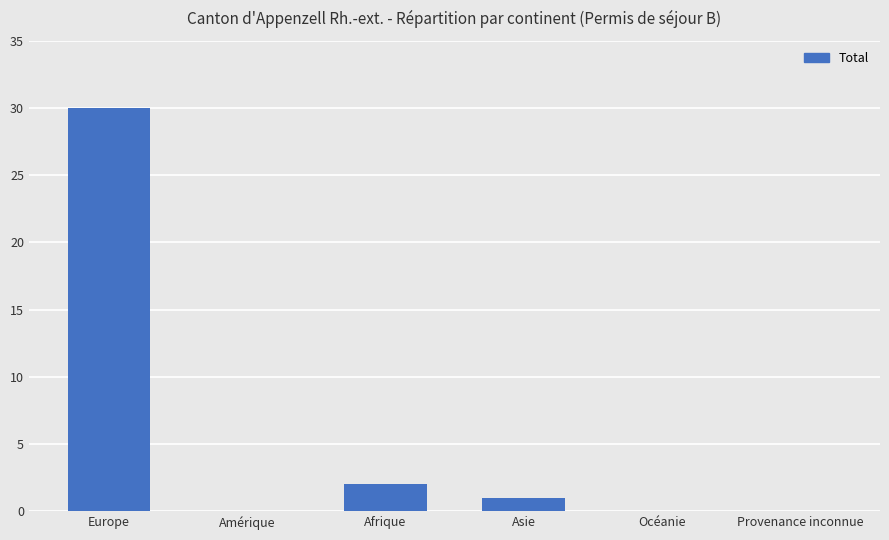

What is the change in value from Europe to Afrique?

-28